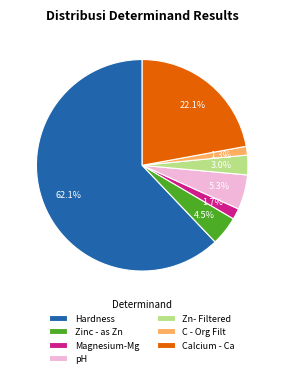

Between Calcium - Ca and C - Org Filt, which is larger?

Calcium - Ca